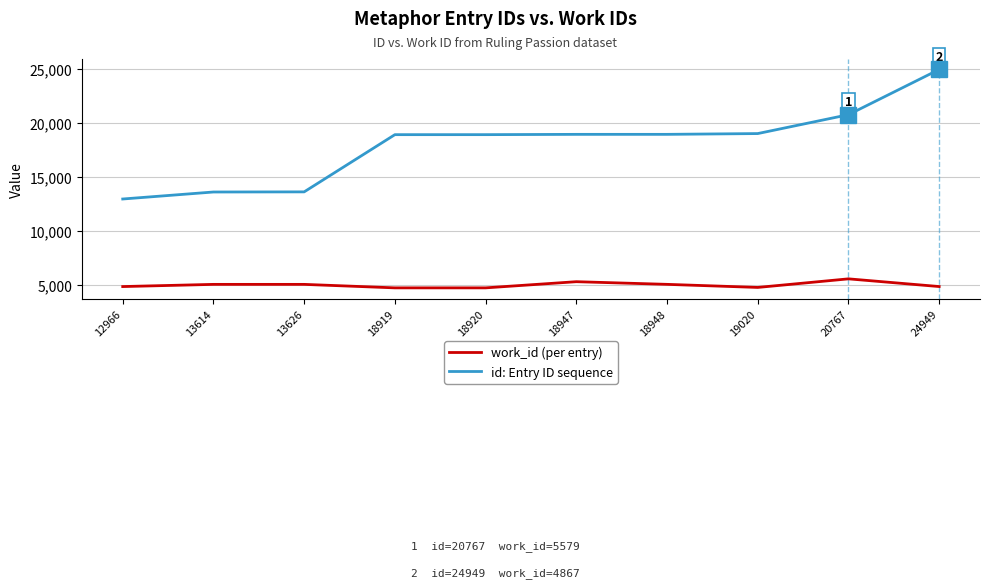

True or false: work_id (per entry) and id: Entry ID sequence intersect in this chart.

False